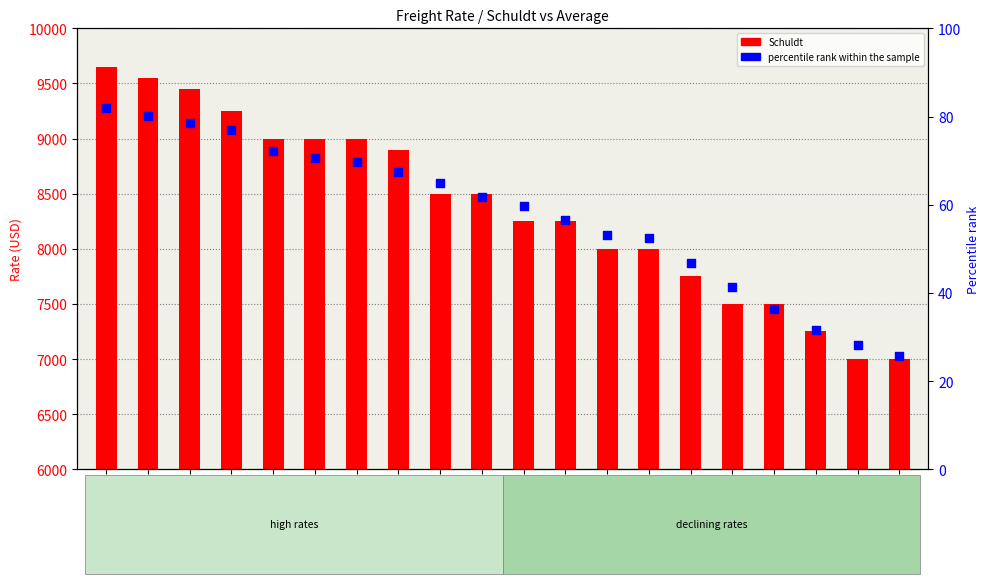

What is the total value across all series at 8600?

8053.1